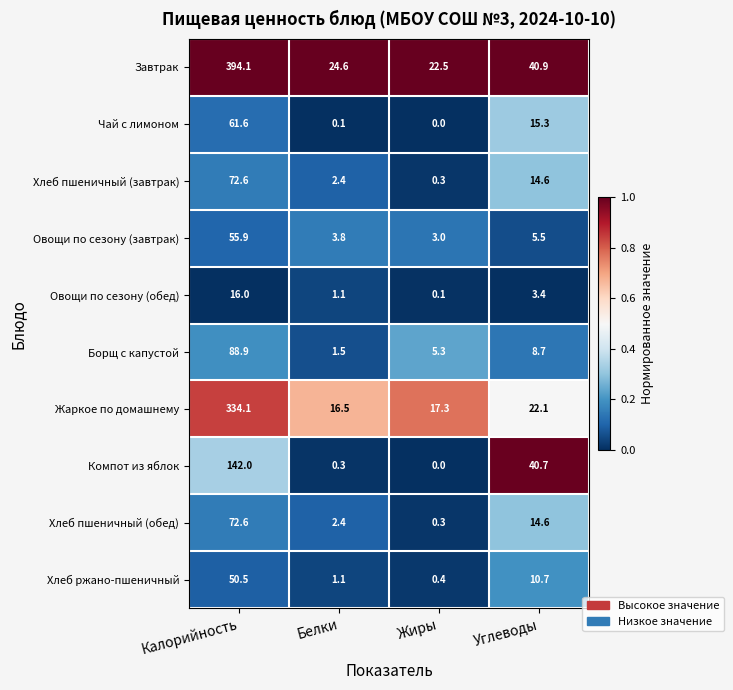

What is the maximum value shown in the chart?

394.1